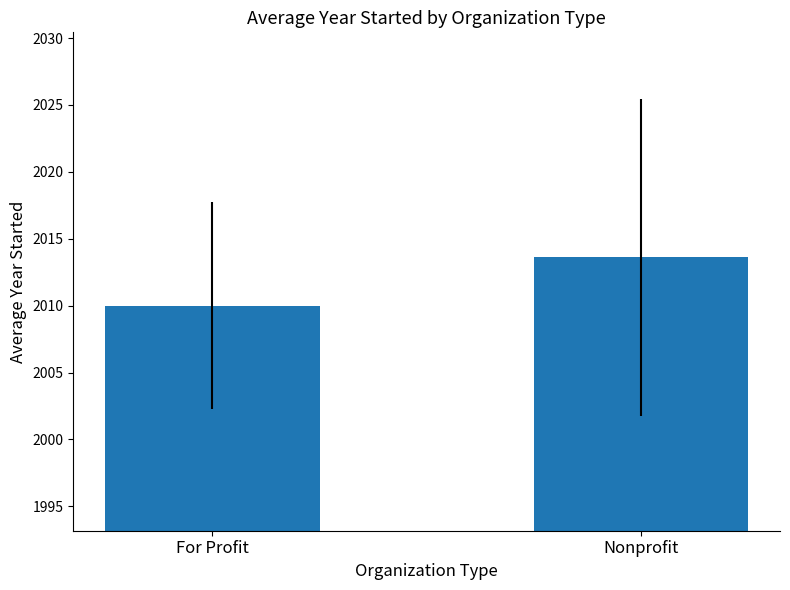

Where does the data first go above 2013?

Nonprofit